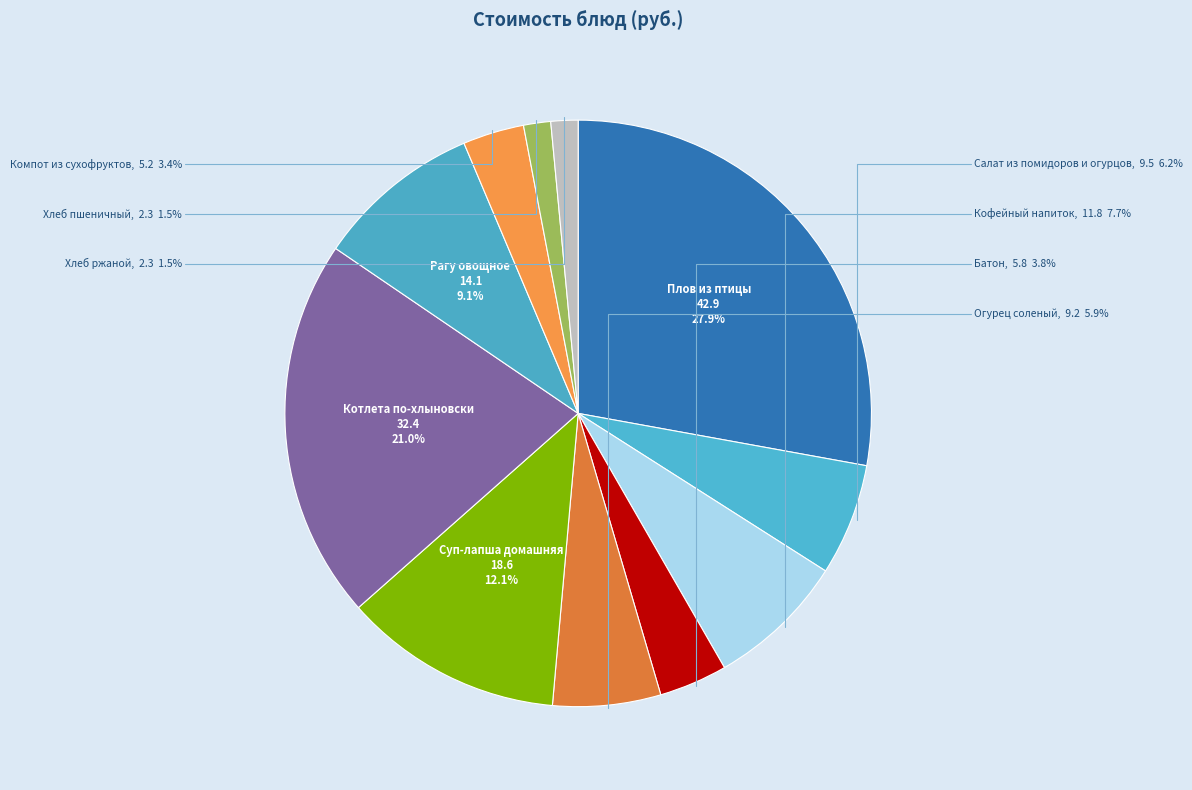

Does Батон represent more than half of the total?

No